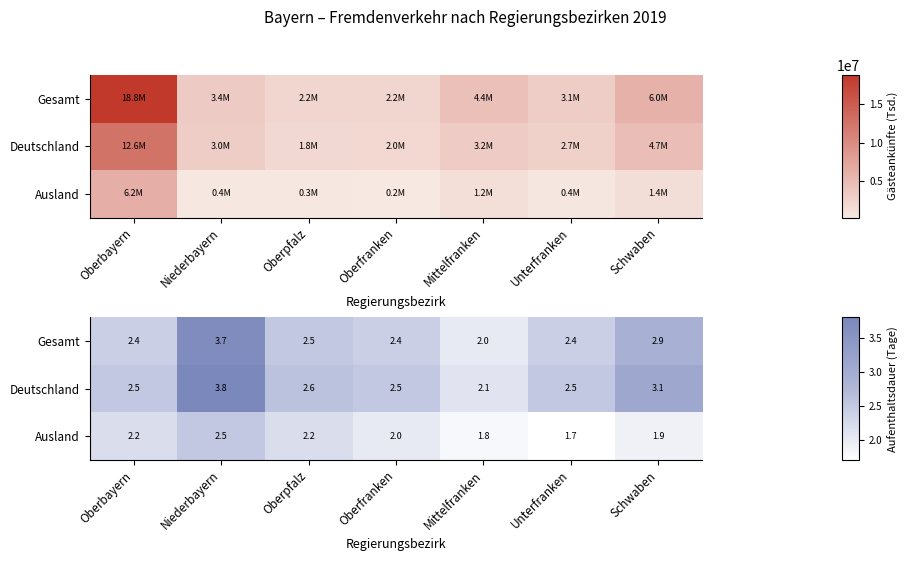

Rank the series by their maximum value, from lowest to highest.

Ausland, Gesamt, Deutschland